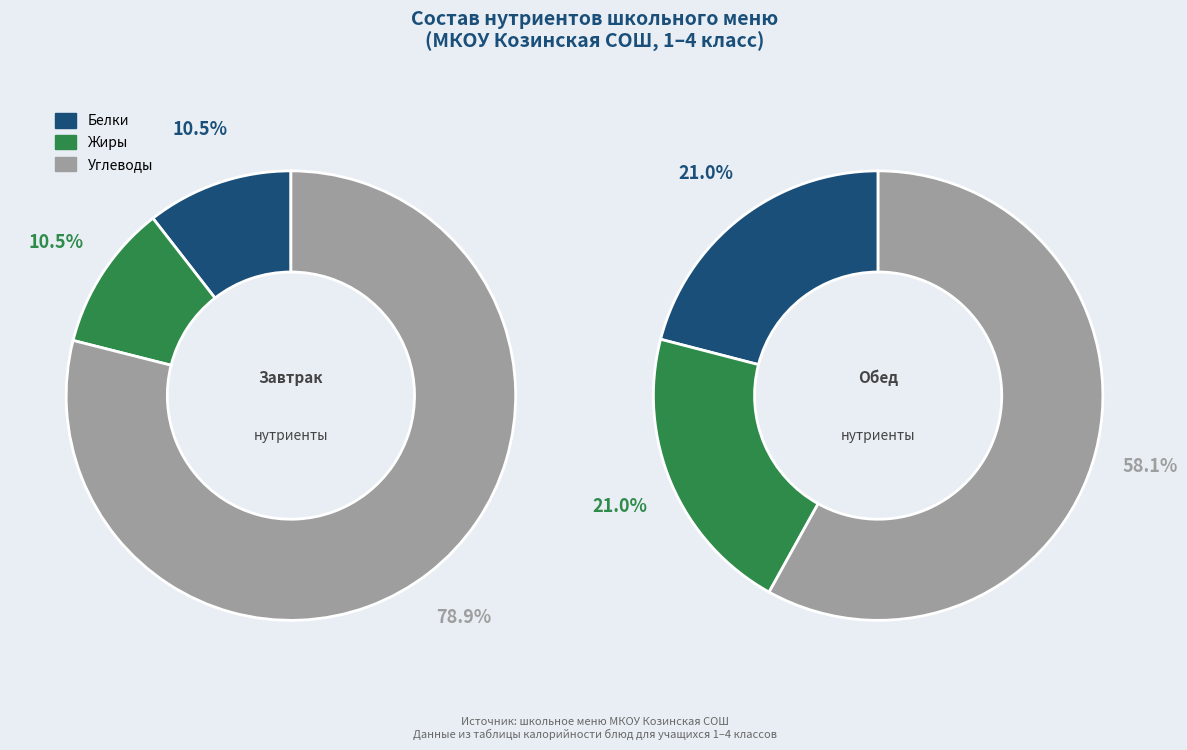

The пышка со сгущенкой slice represents 26% of the pie. True or false?

False